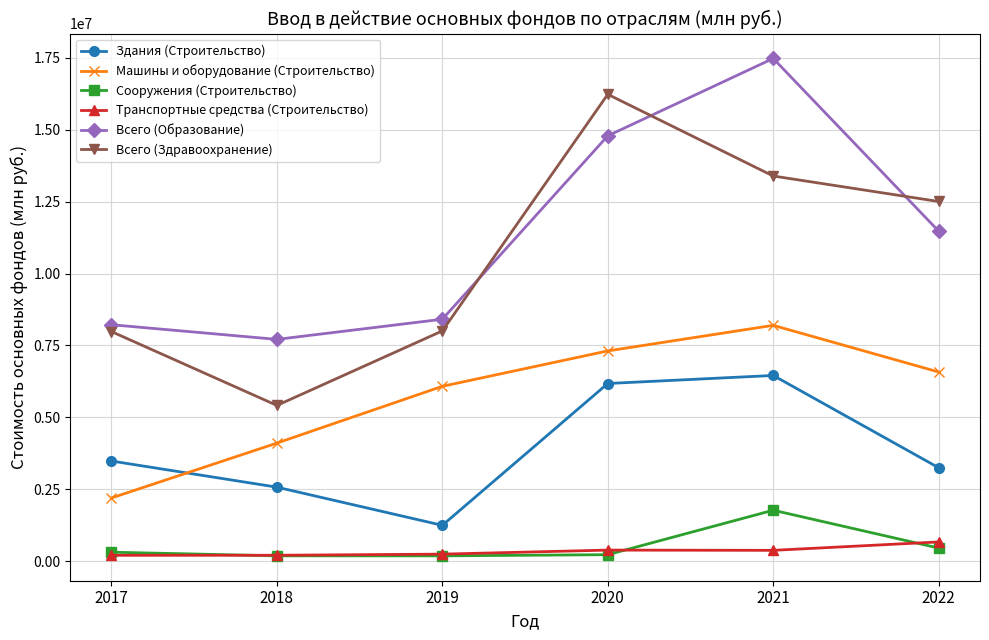

What is the highest value of the Всего (Образование) series?

17483527